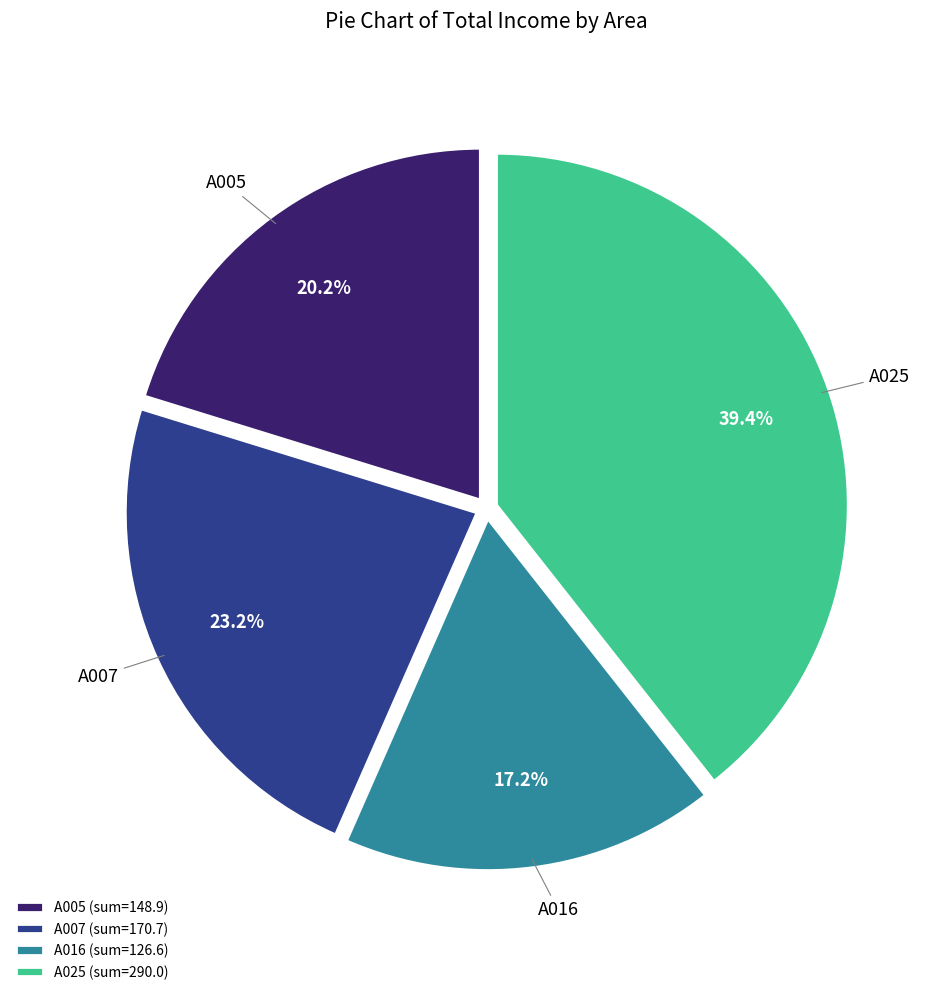

What portion of the pie excludes A025?

60.6%